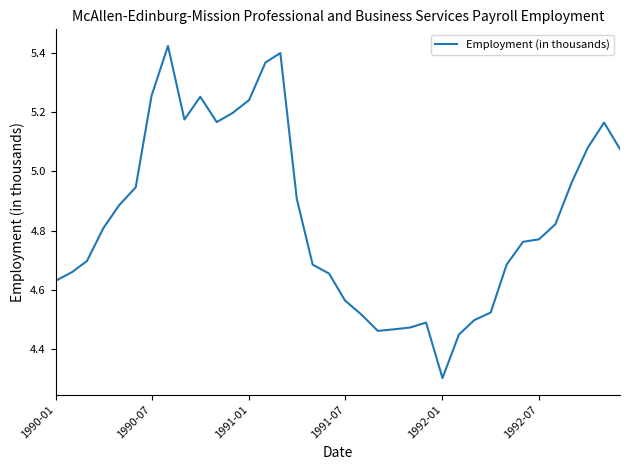

True or false: the data has more than 2 interior local peaks.

True